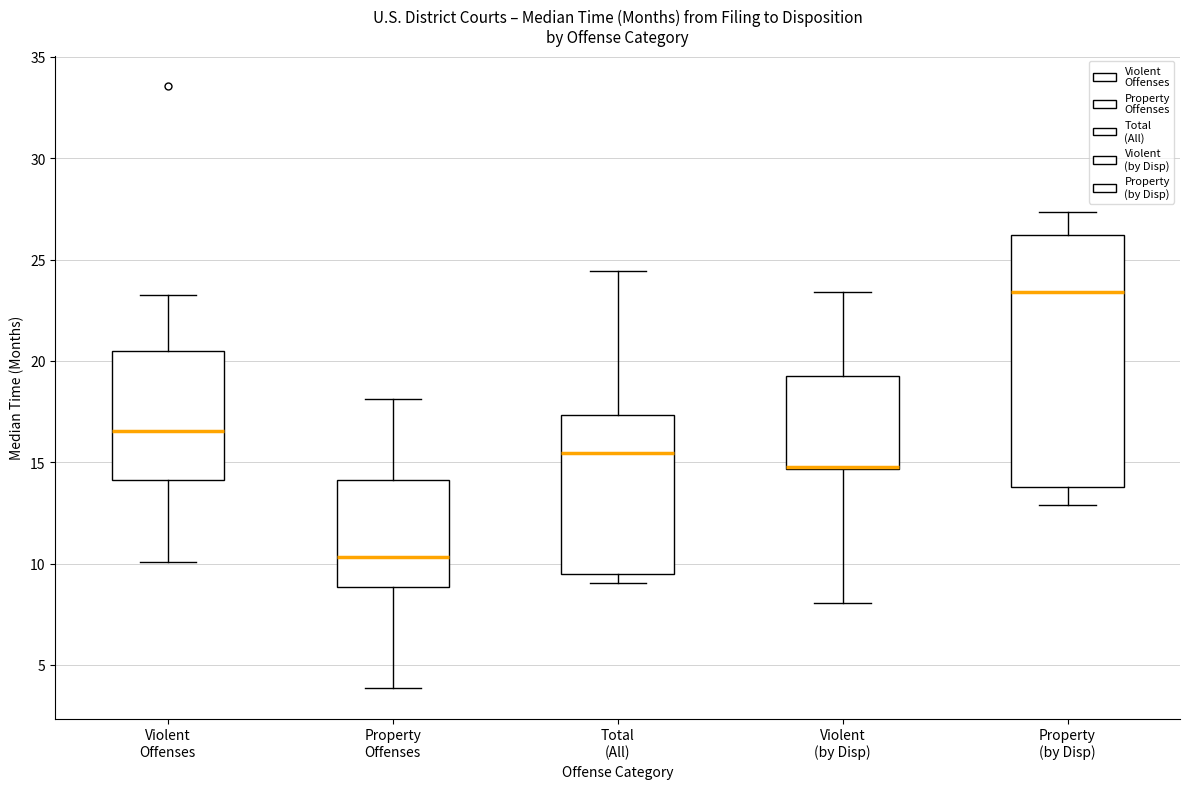

Where does the lower whisker of the box for Property Offenses end on the y-axis? The values are not printed on the chart, so give them approximately, as read against the axis.

4.0